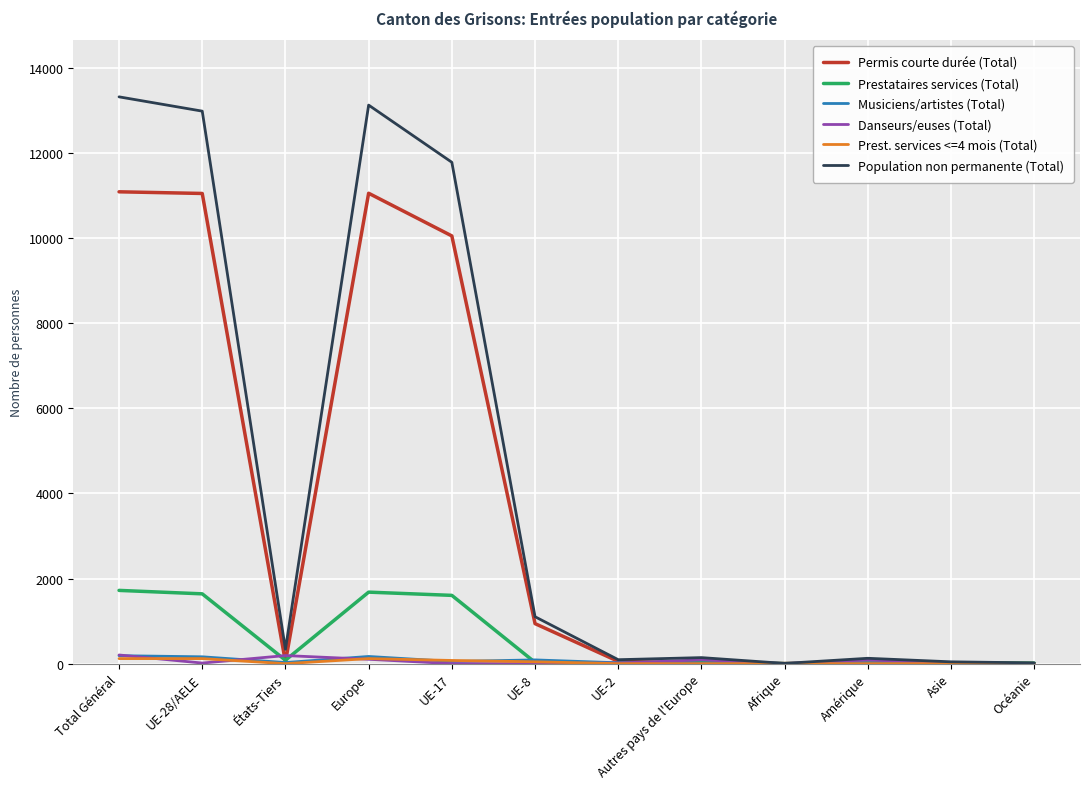

Is it true that Population non permanente (Total) equals 13129 at Europe?

True